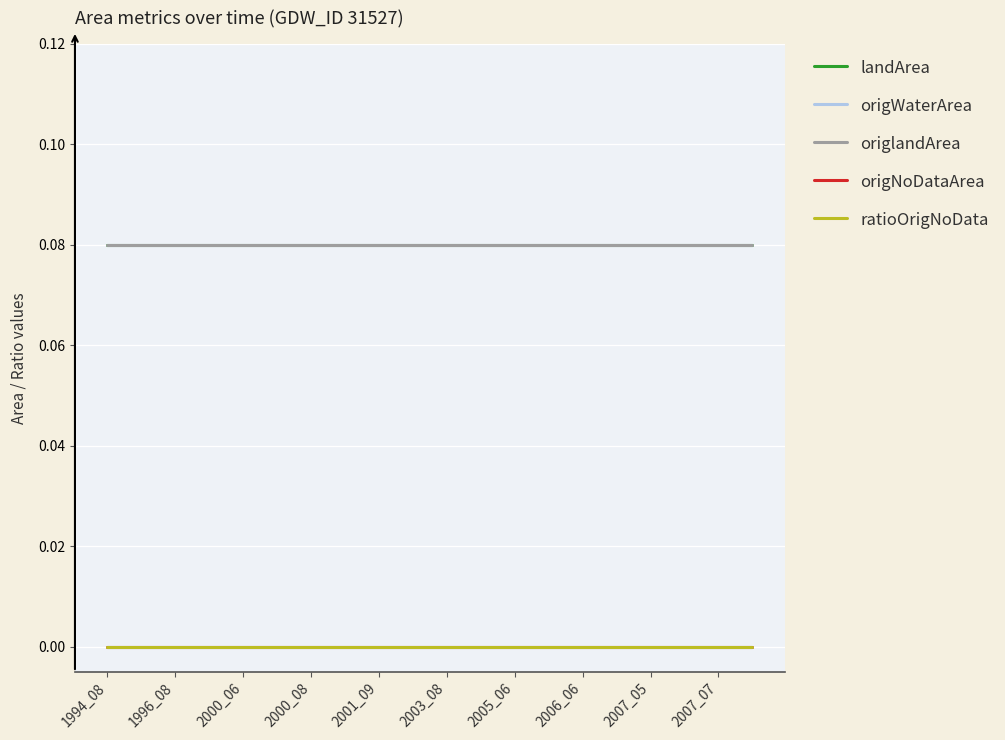

Is this an area chart (filled region under the line)?

No